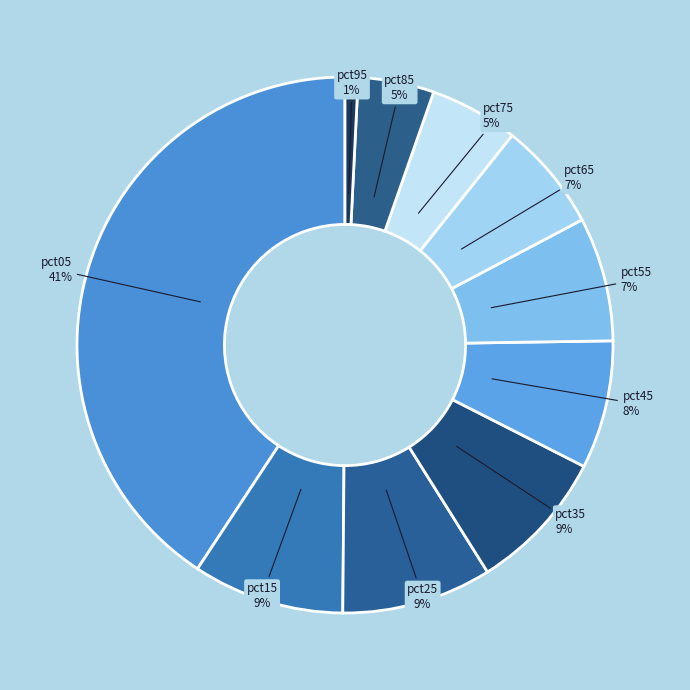

To the nearest percent, what portion does pct05 represent?

41%